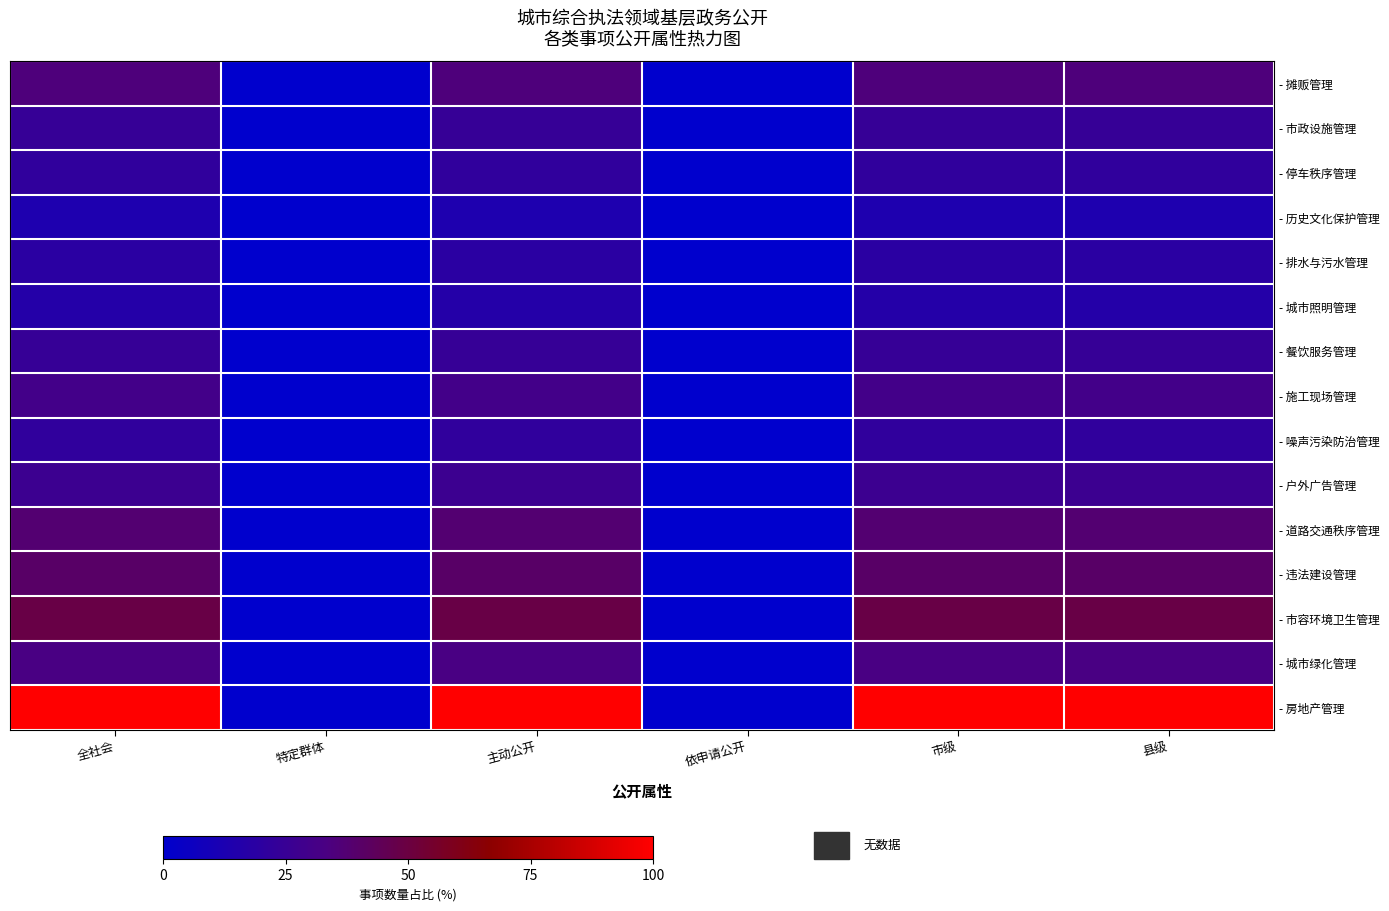

Count the number of data series in this chart.

15